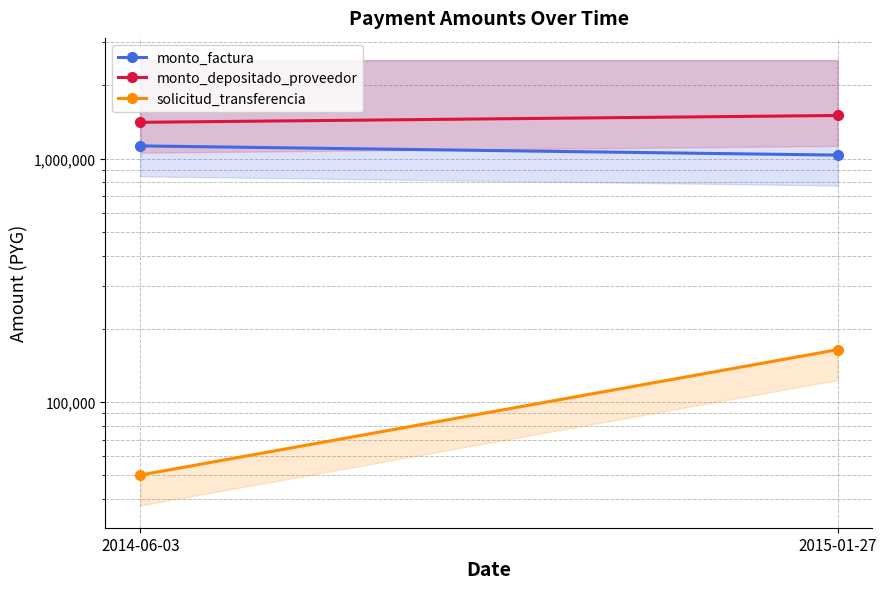

Which label corresponds to the largest value in the chart?

2015-01-27